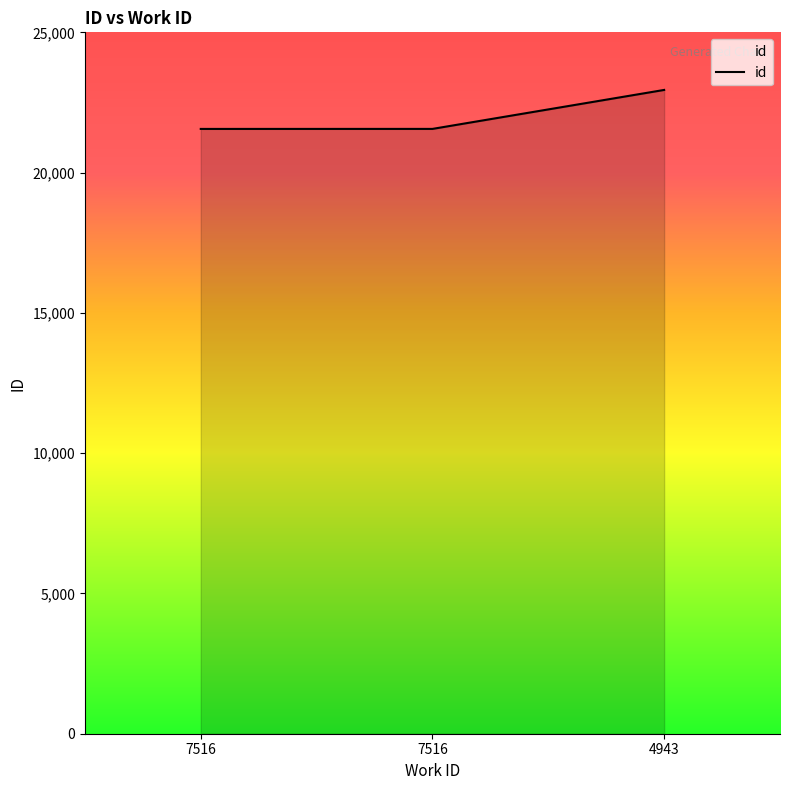

How many series are shown in this chart?

1